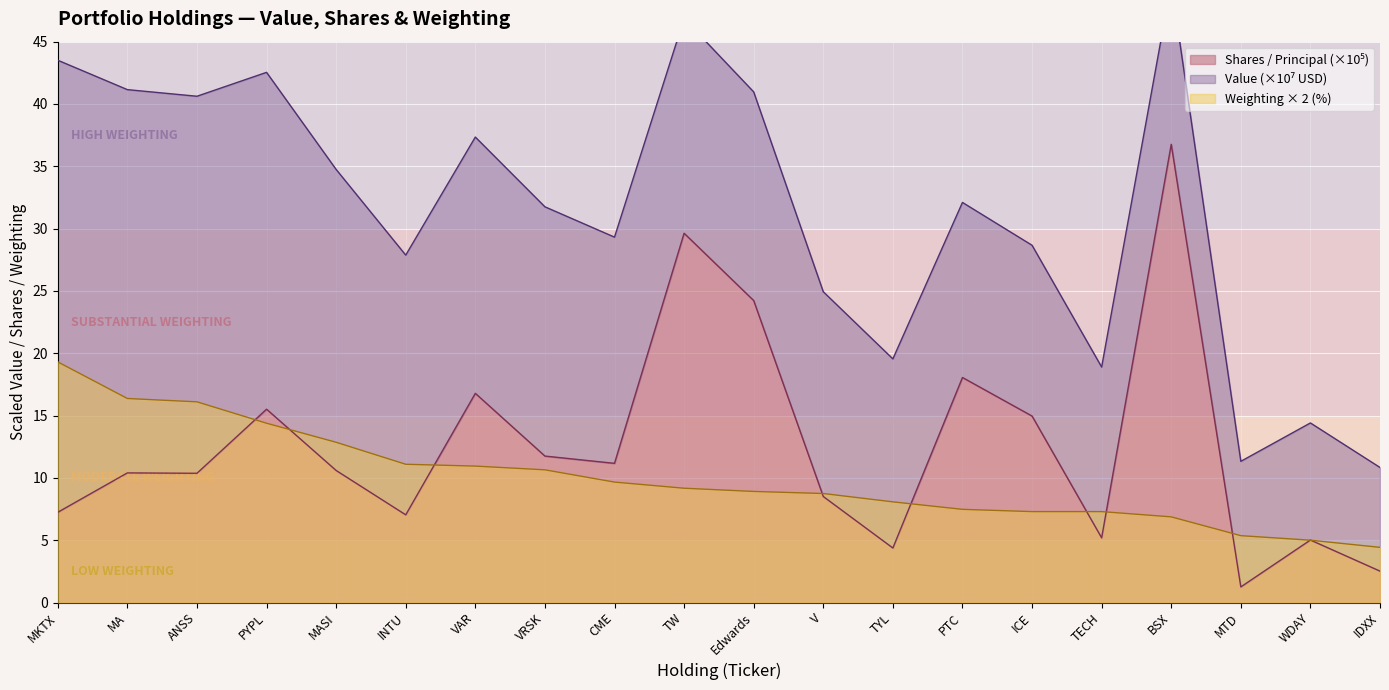

The value of Weighting × 2 (%) at INTU is 11.1. True or false?

True